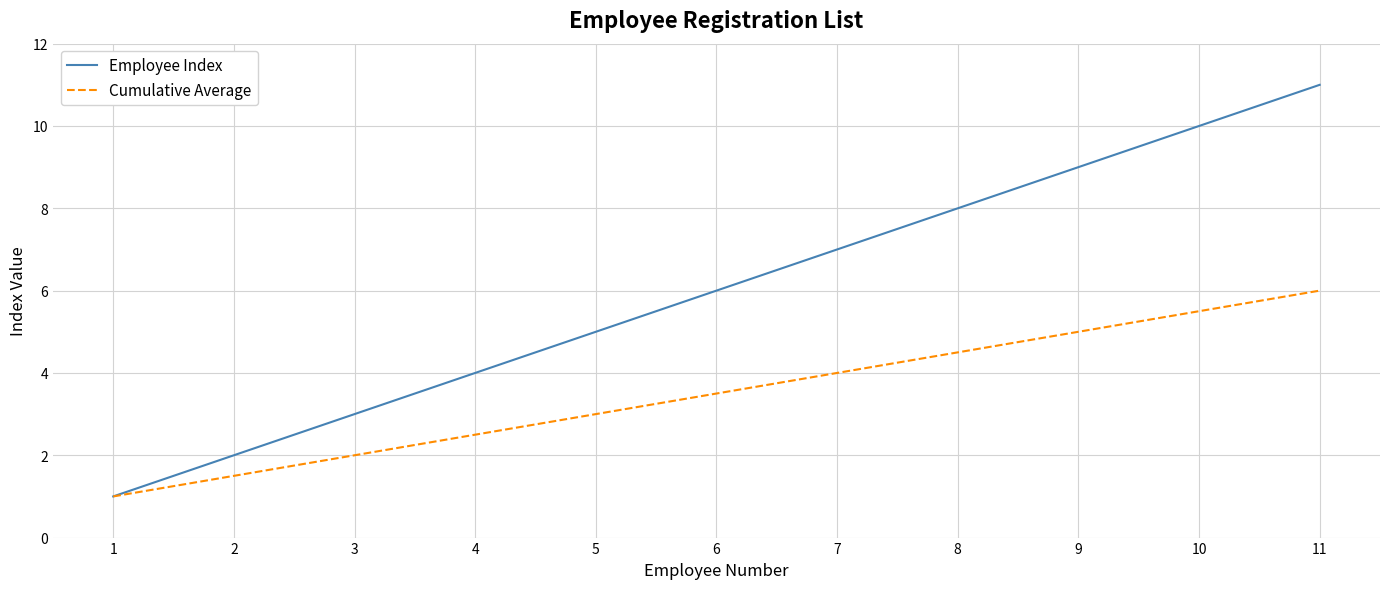

What is the total value across all series at 6?

9.5